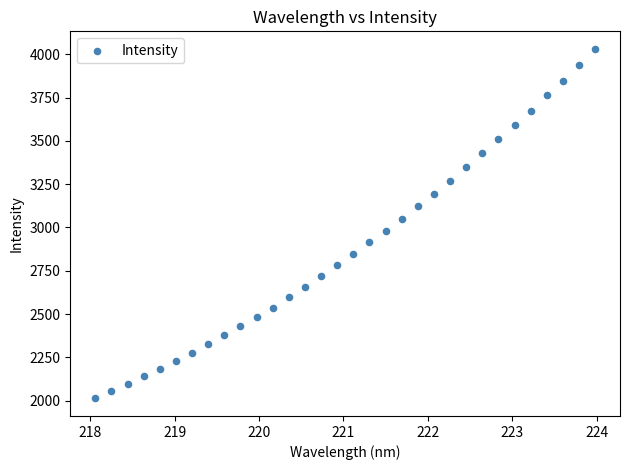

What is the range of X values (max minus min)?

5.9